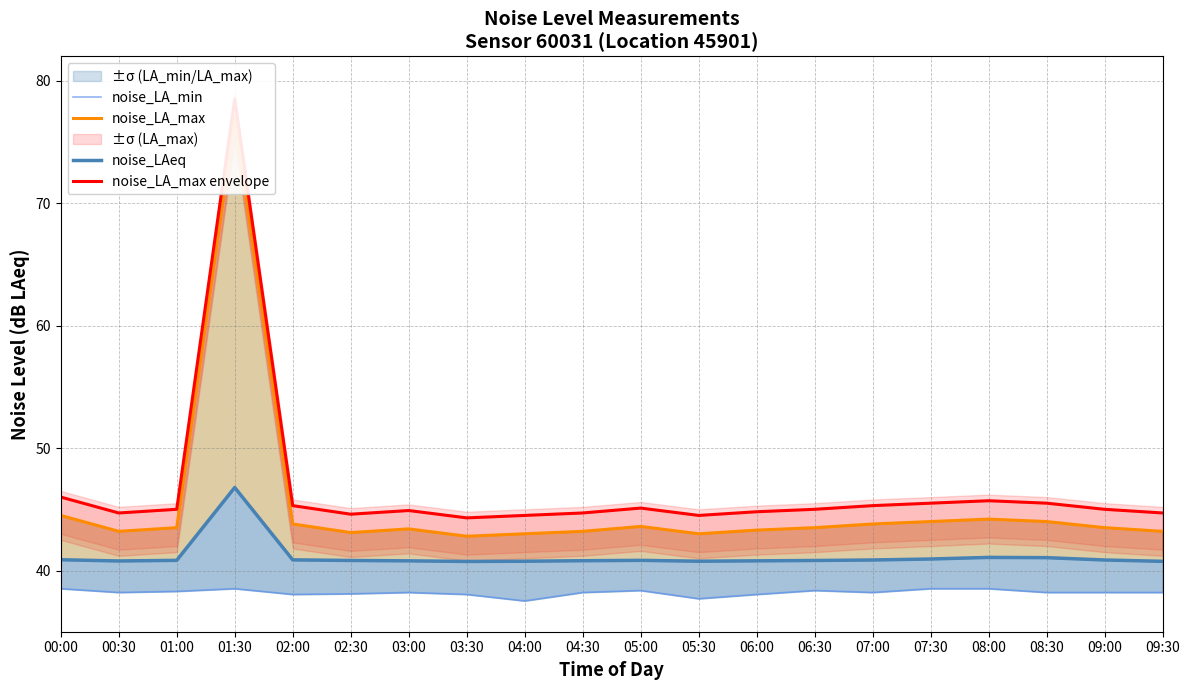

True or false: noise_LA_max has a value of 42.8 at 03:30.

True